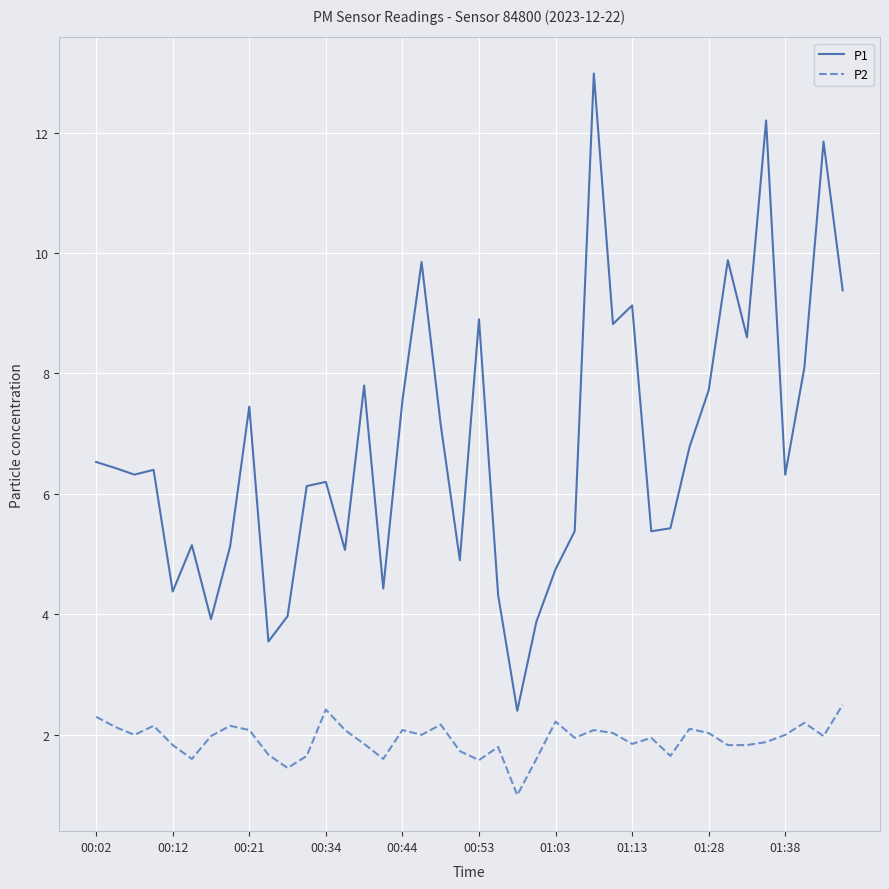

What is the maximum value shown in the chart?

13.0